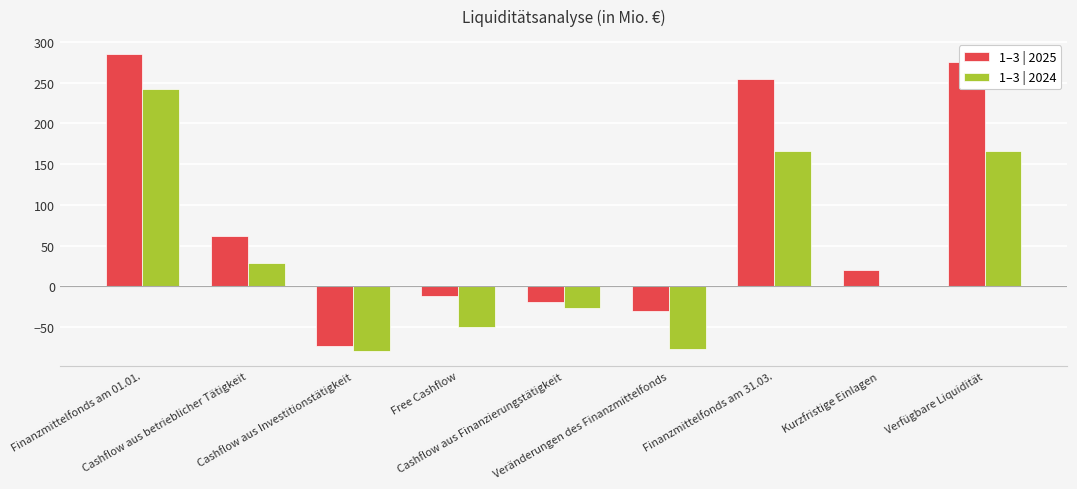

What is the maximum value shown in the chart?

285.6